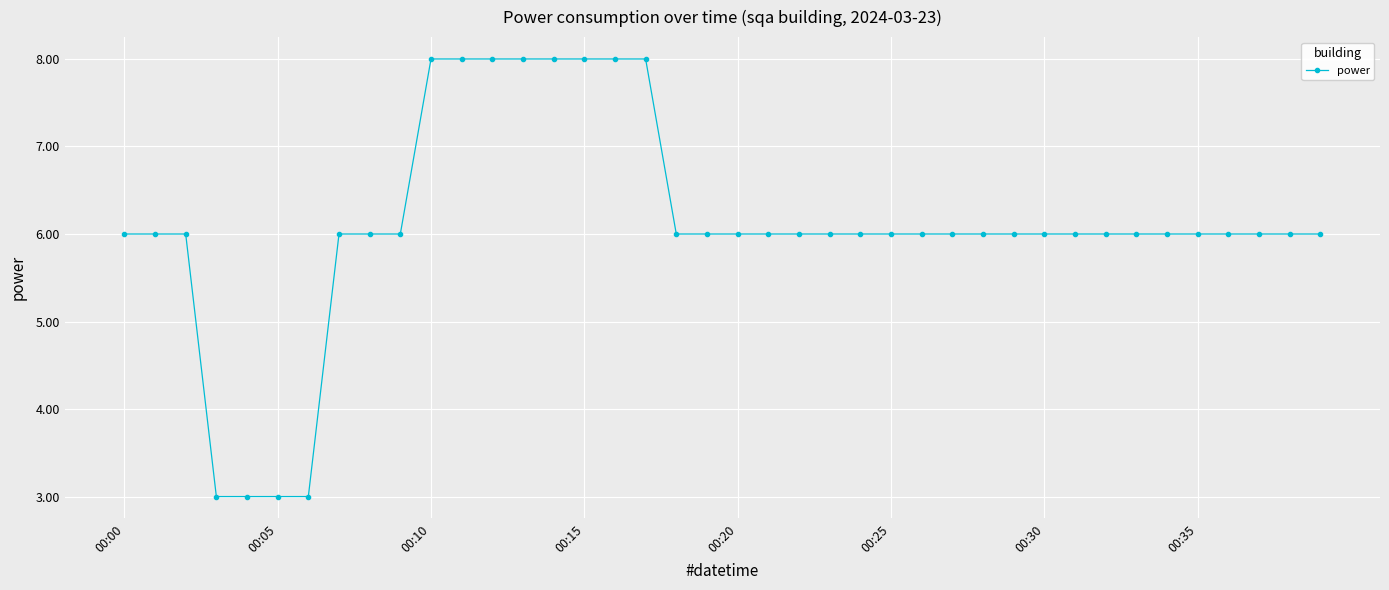

How many lines are shown in the chart?

1